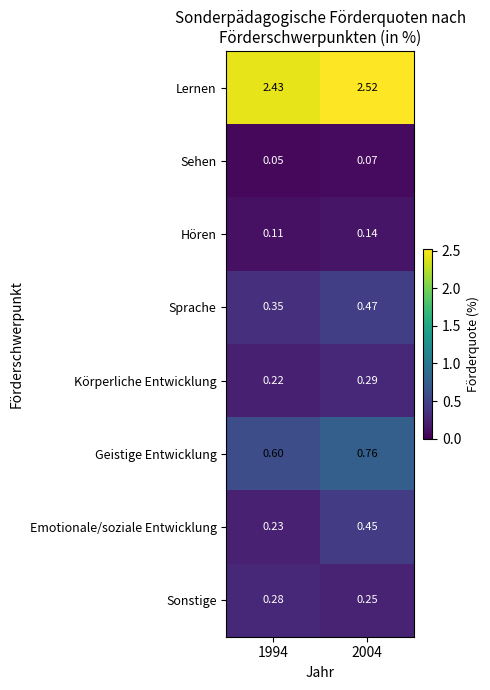

Which series changed the most between 1994 and 2004?

Emotionale/soziale Entwicklung